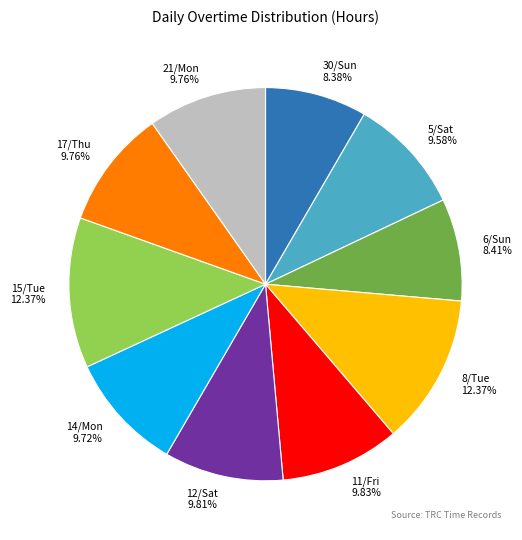

What percentage is the 17/Thu slice, to the nearest percent?

10%